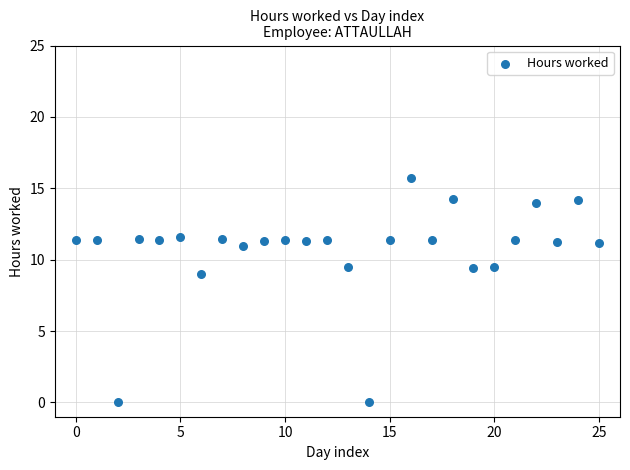

What Y value in the scatter plot is closest to 7?

9.0